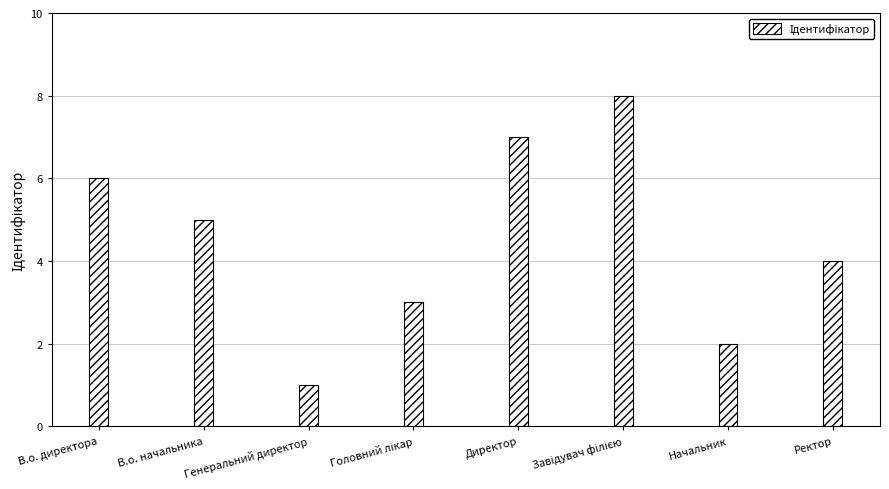

What is the change in value from Генеральний директор to Директор?

+6